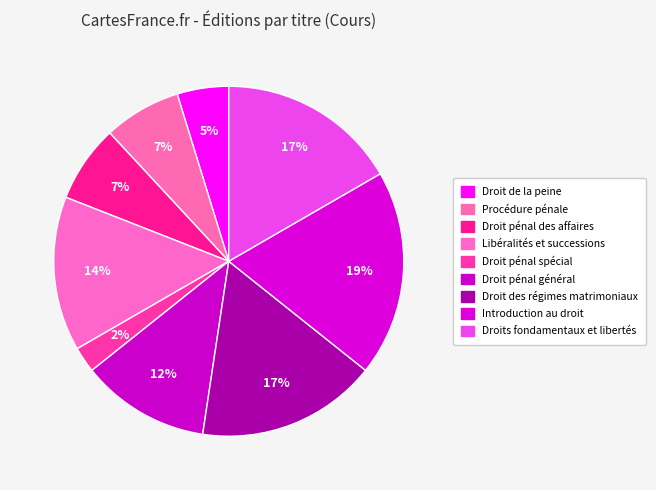

Which category has the smallest portion of the pie?

Droit pénal spécial